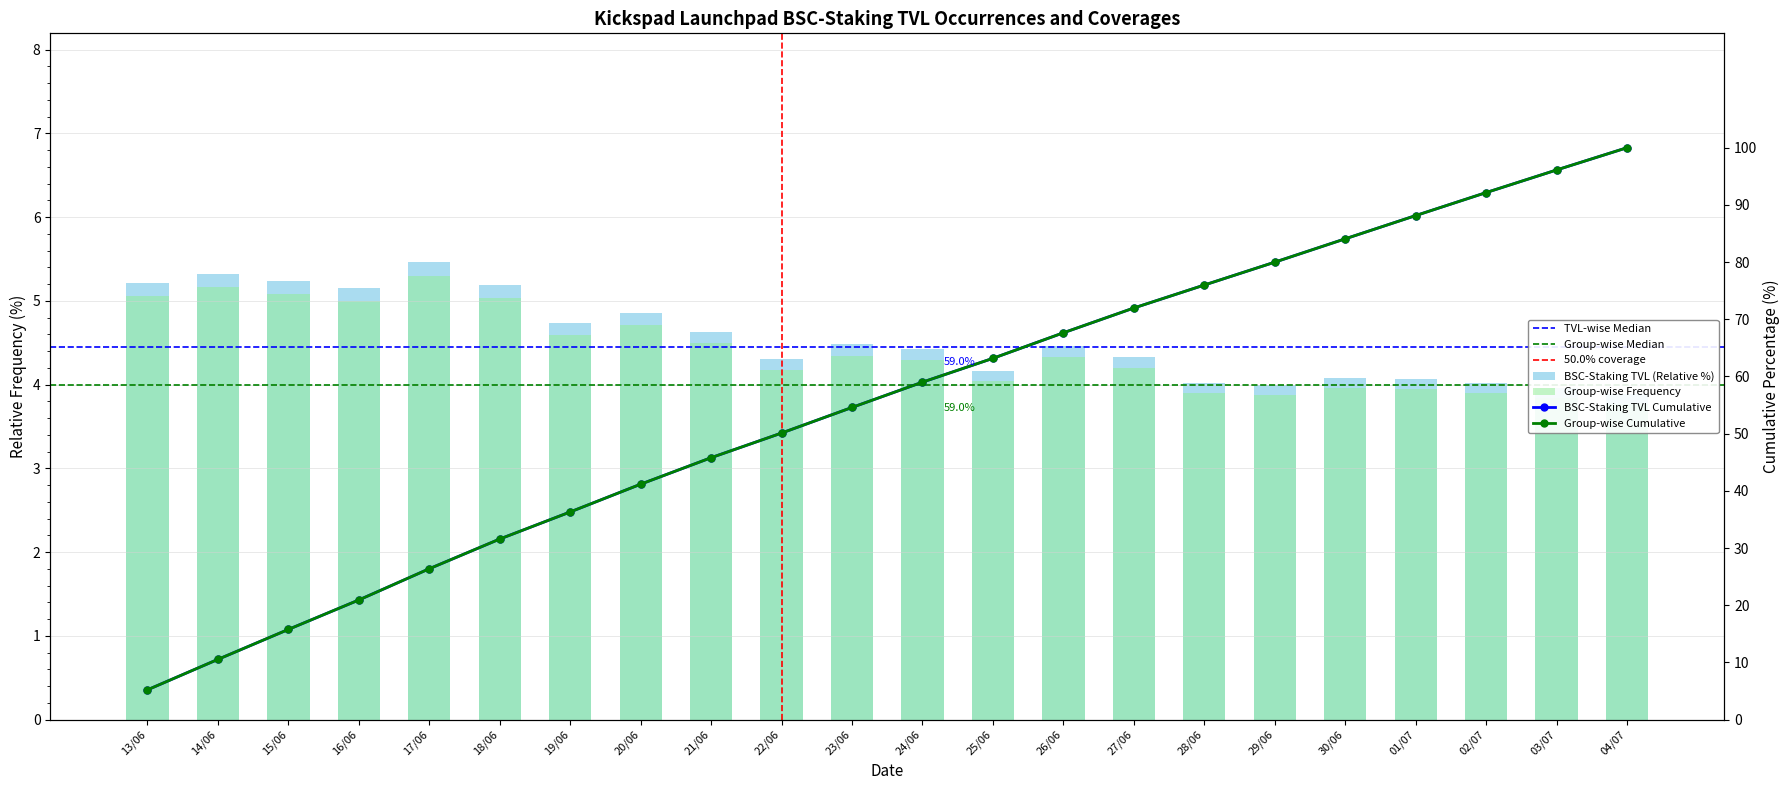

The chart shows a value of 4.5 at 26/06. True or false?

True